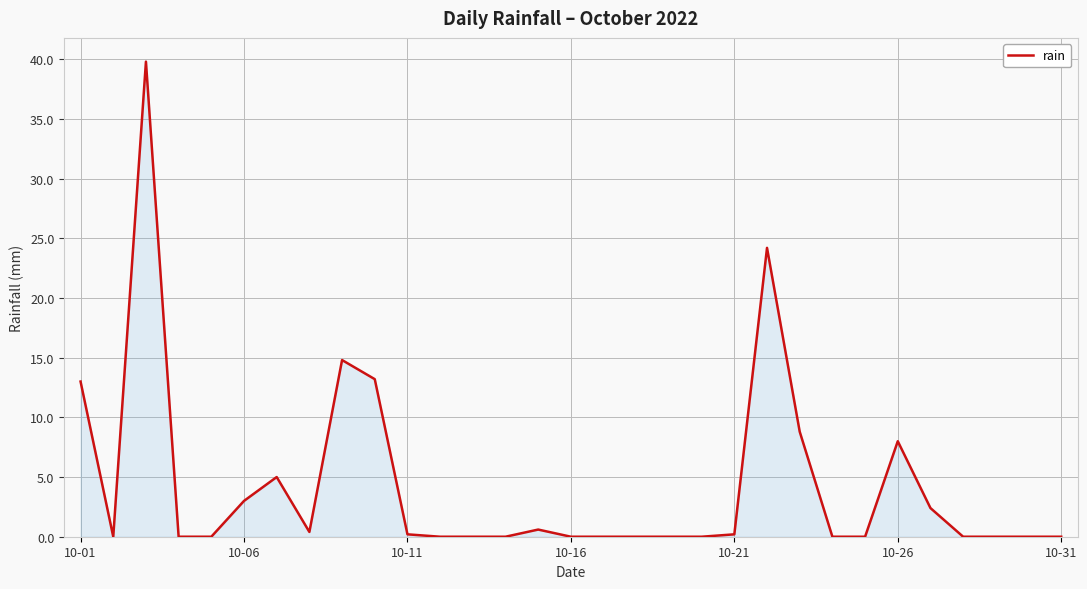

What is the greatest value displayed?

39.8